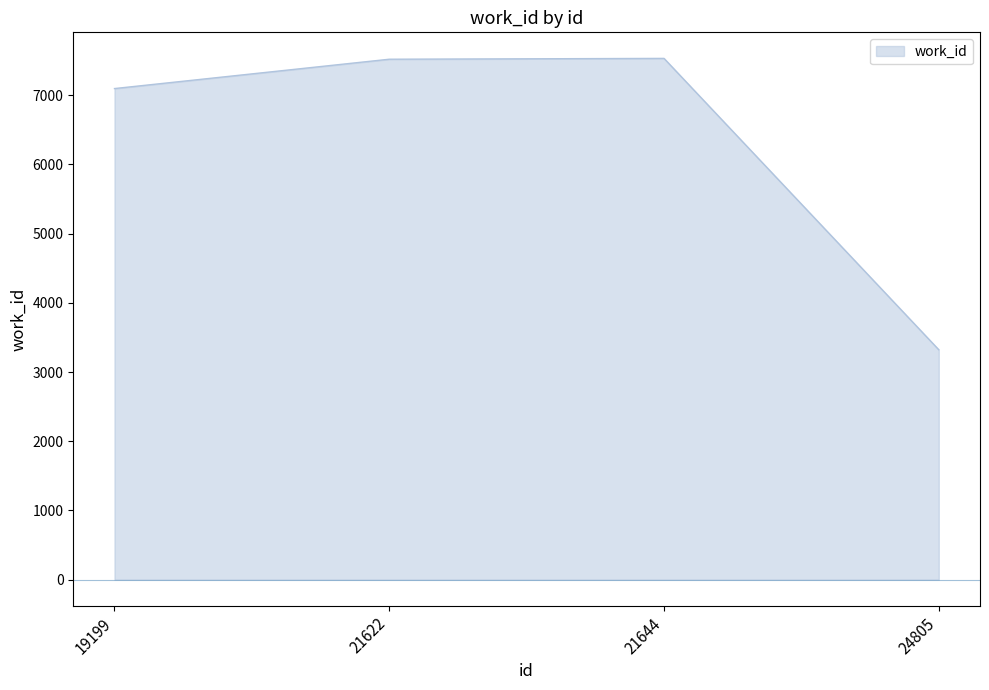

The chart shows a value of 11127 at 21644. True or false?

False